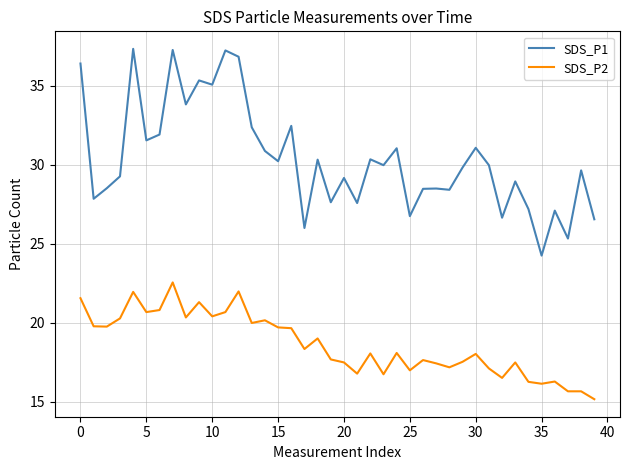

Does the chart display data point markers on the line(s)?

No